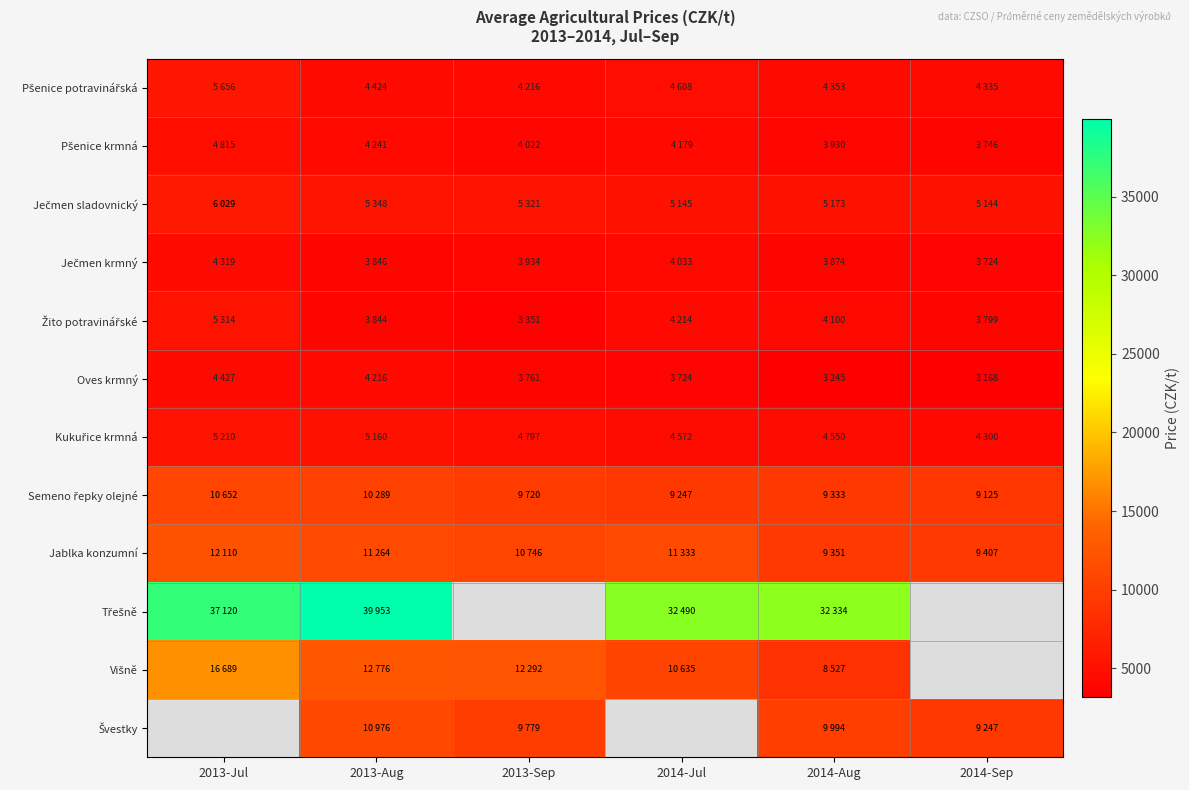

At which category does the chart reach its minimum across all series?

2014-Sep